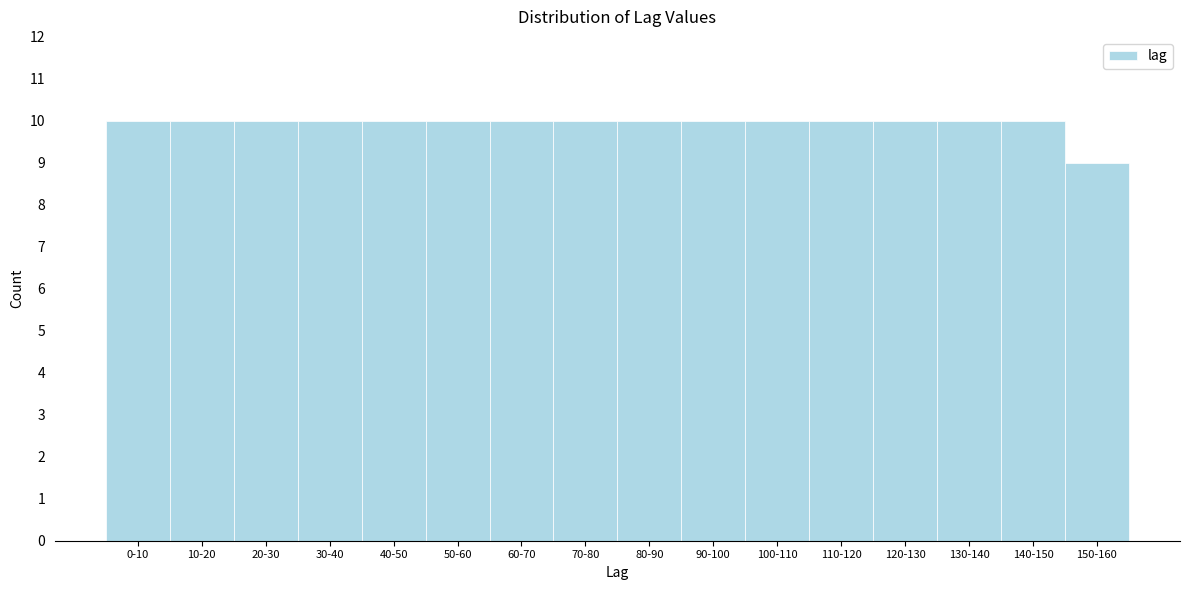

Reading left to right, what are all the values shown in this chart?

10	10	10	10	10	10	10	10	10	10	10	10	10	10	10	9